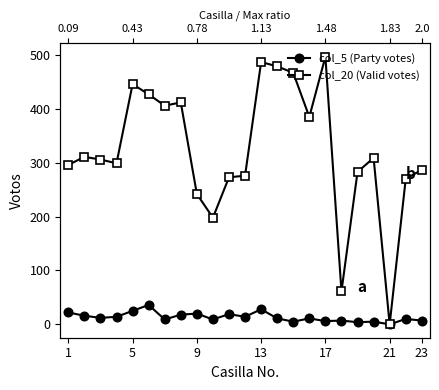

True or false: col_5 (Party votes) and col_20 (Valid votes) intersect in this chart.

False